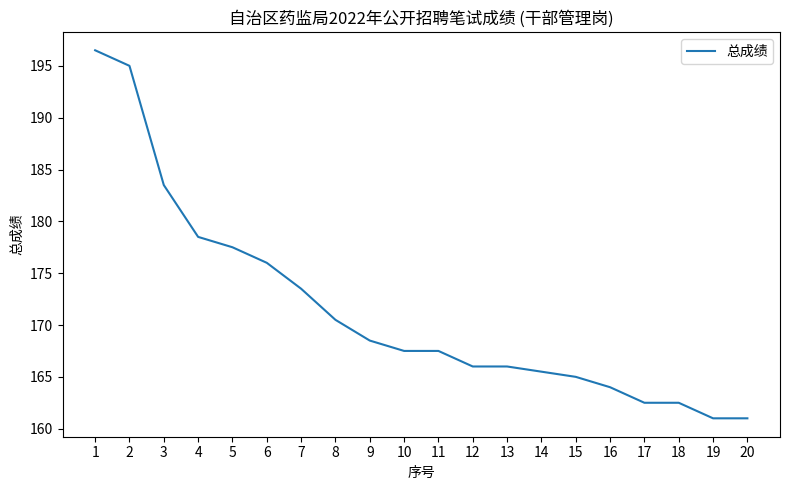

What is the difference between the maximum and minimum values?

35.5